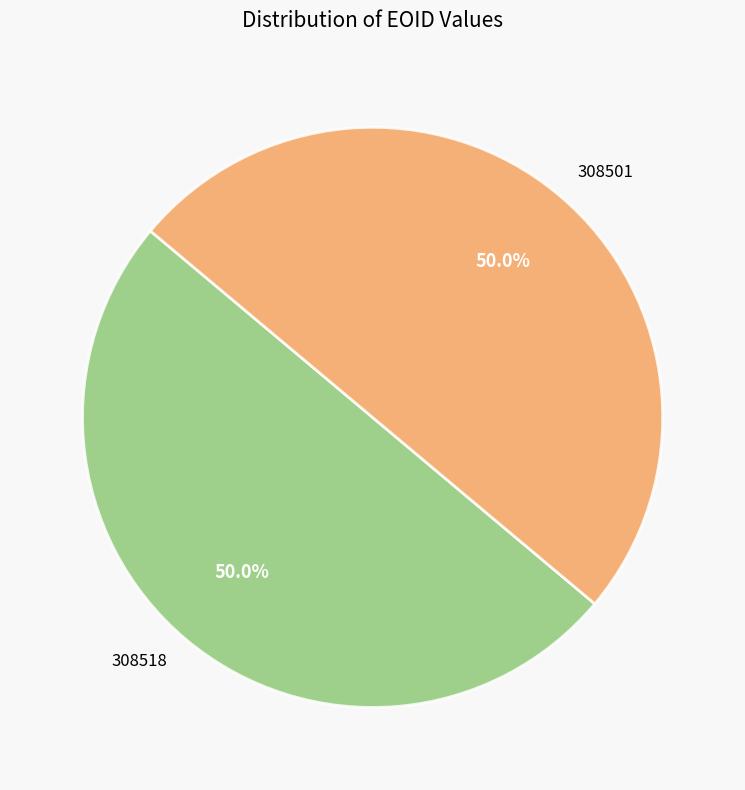

What portion of the pie excludes 308518?

50.0%